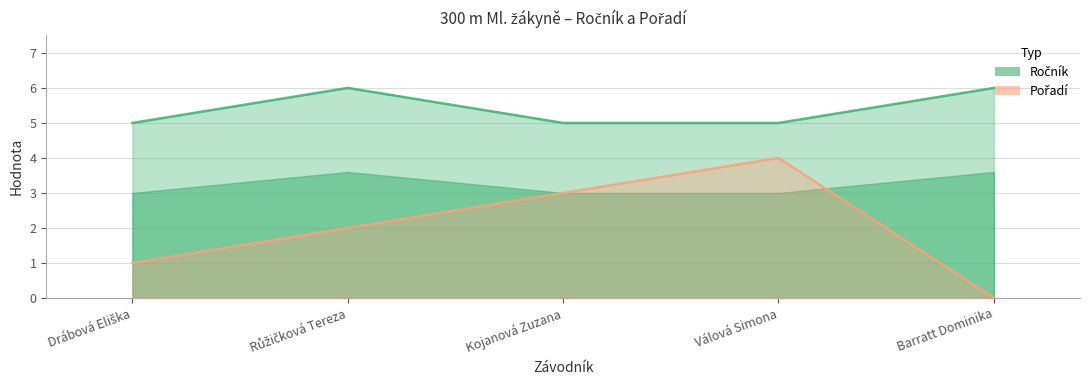

True or false: Pořadí and Ročník cross at least once.

False